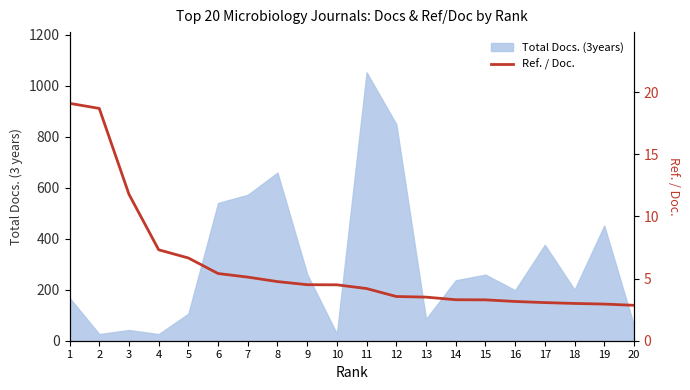

What is the sum of all values?

120.8